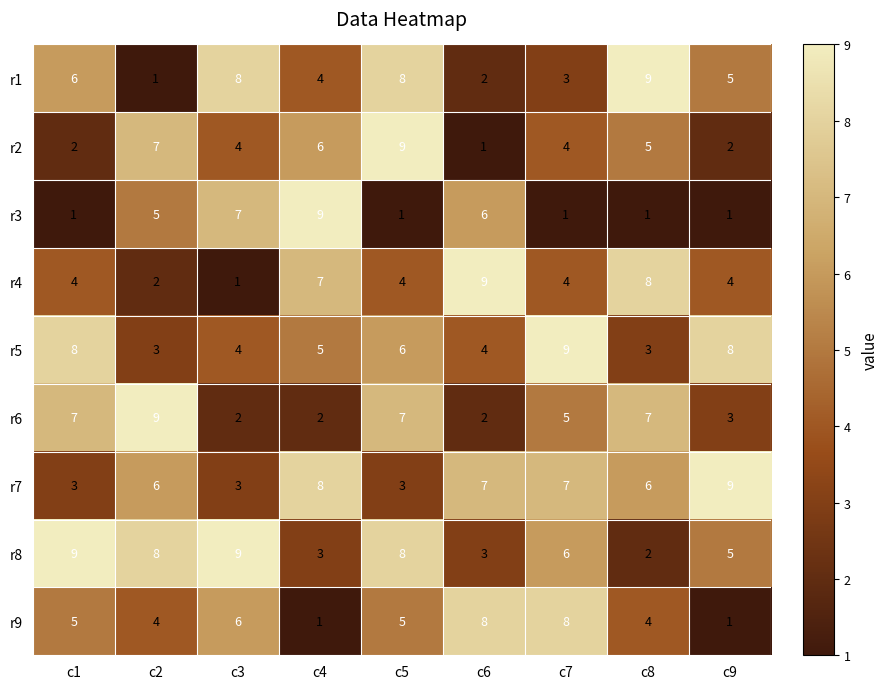

What is the difference between the second highest and second lowest values in the r1 series?

6